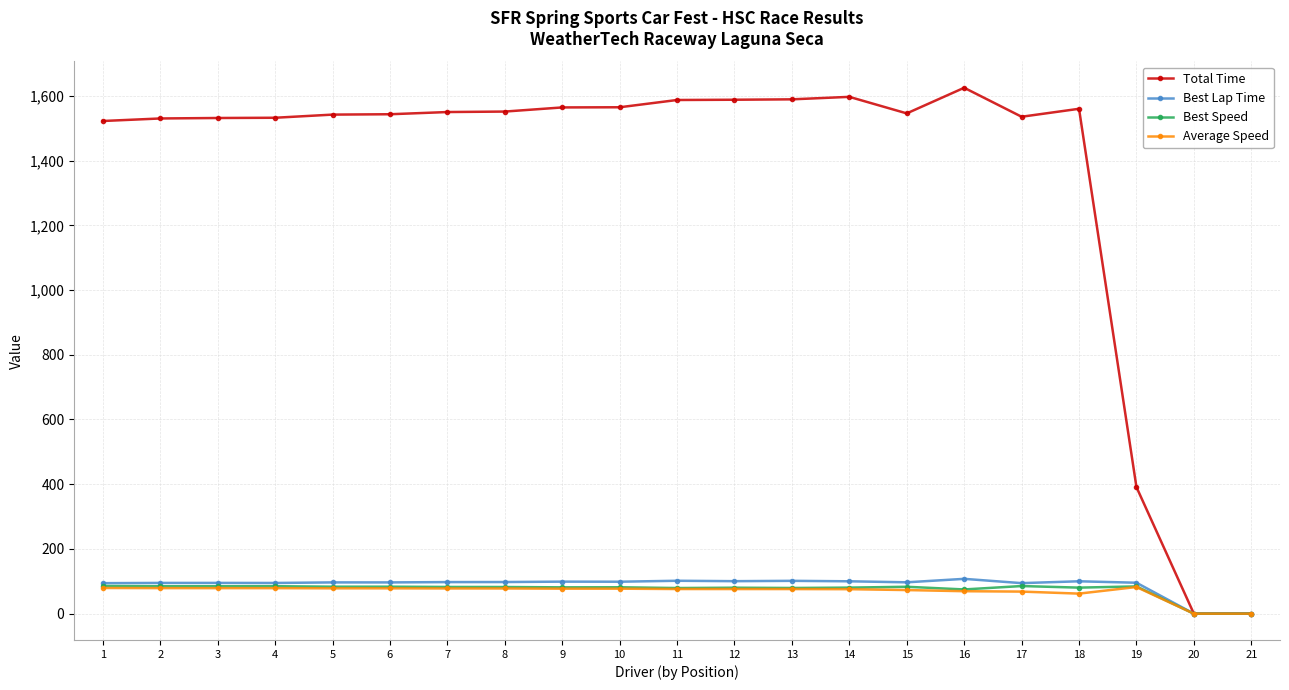

What is the value of the Best Lap Time point at the 13th from the left?

101.5